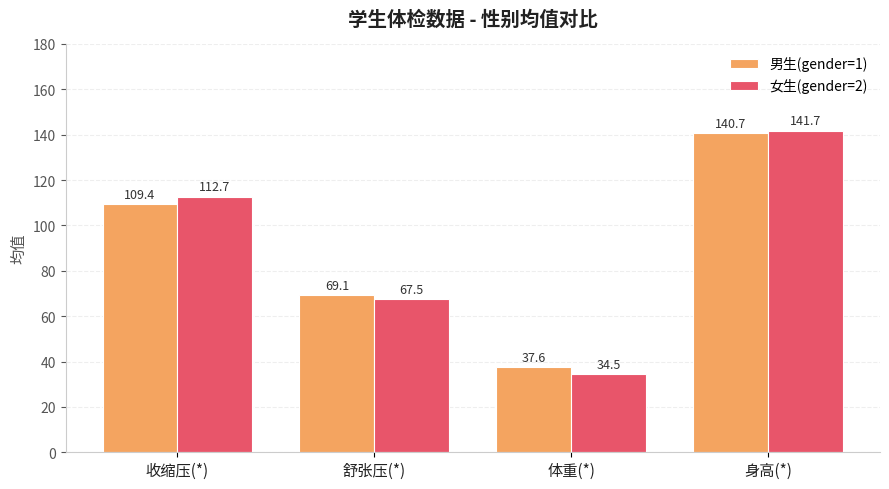

At which label is 女生(gender=2) closest to 88?

舒张压(*)